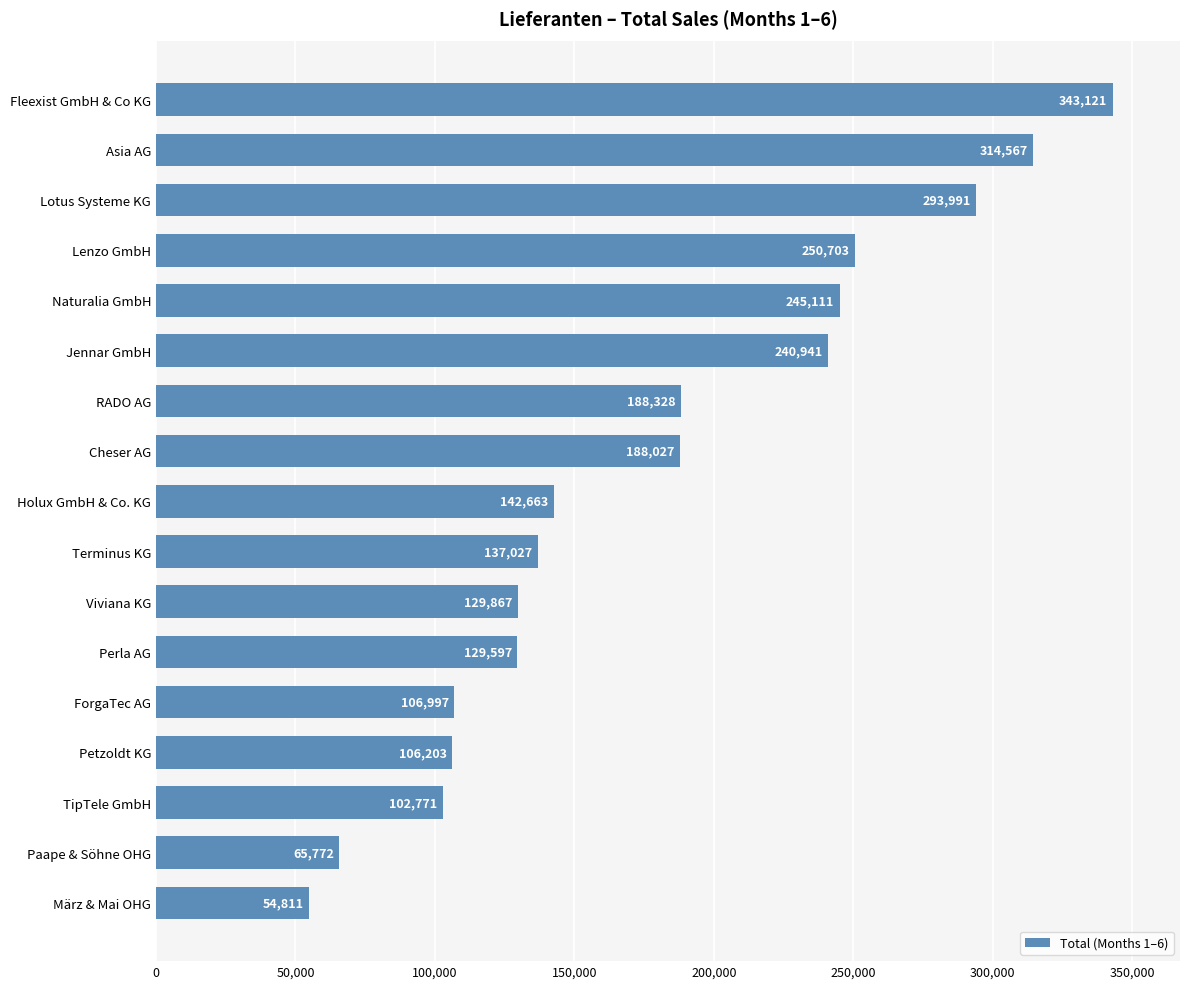

Is it true that the value at Lenzo GmbH is 57685?

False